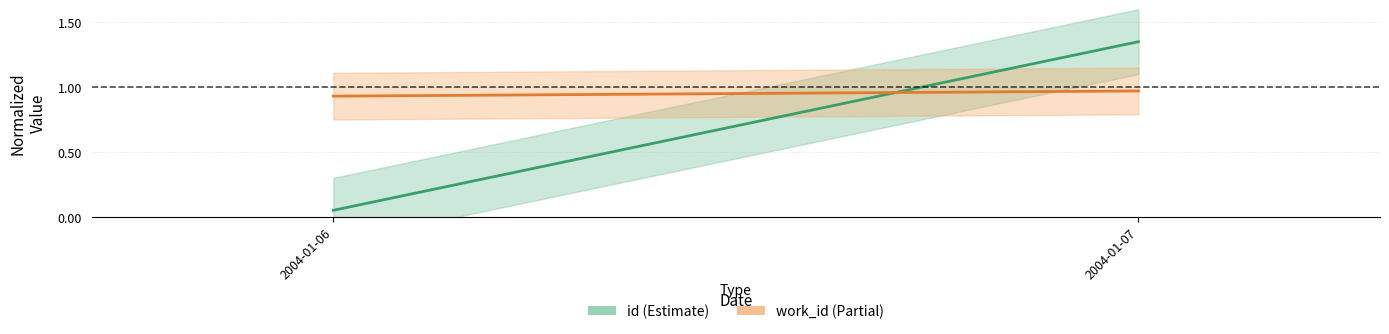

Which category has the lowest value in the id (Estimate) series?

2004-01-06